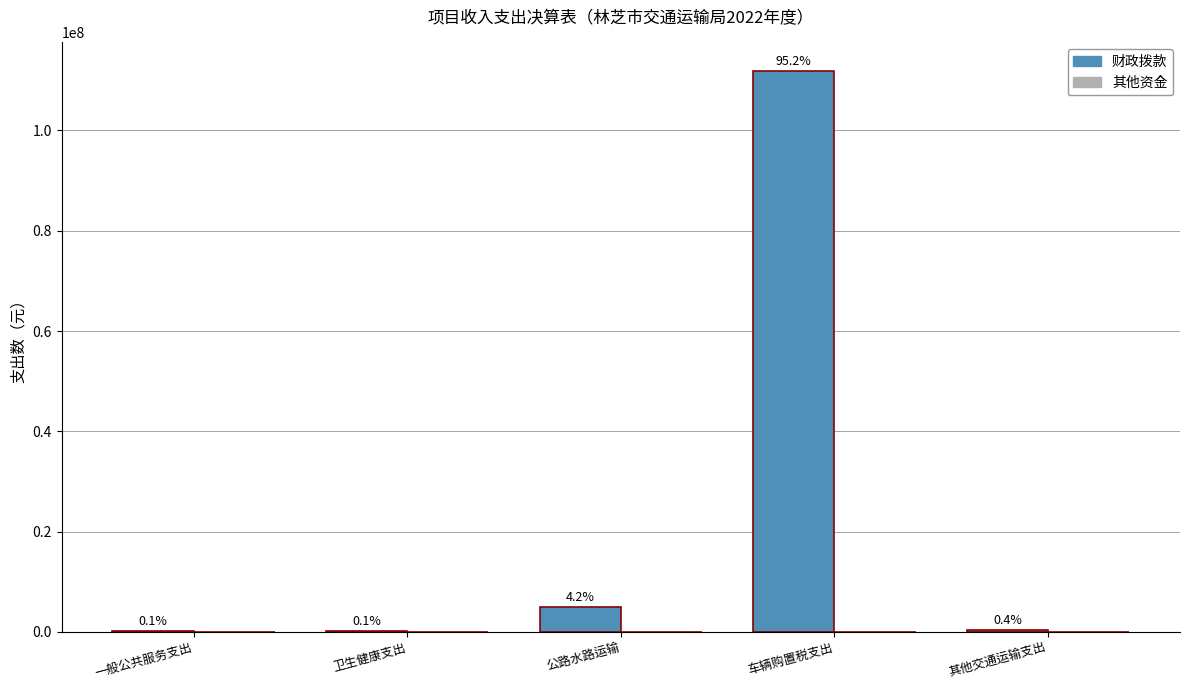

How many data points does each series have?

5